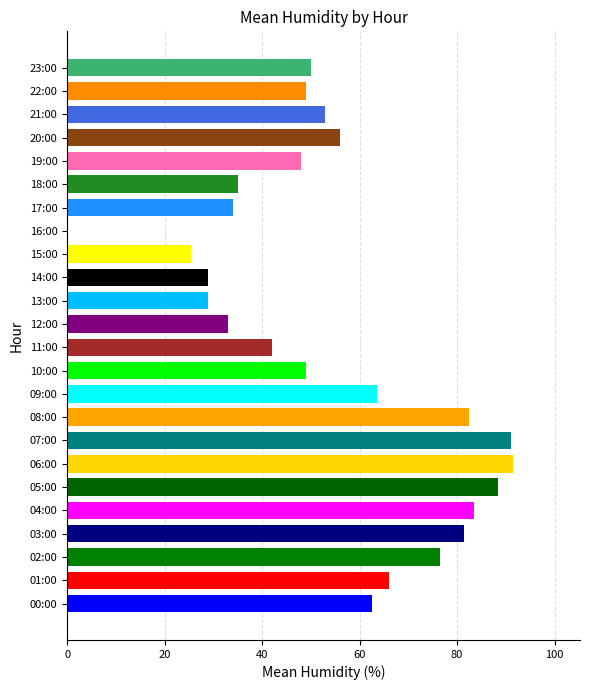

What position from the right is 04:00?

20